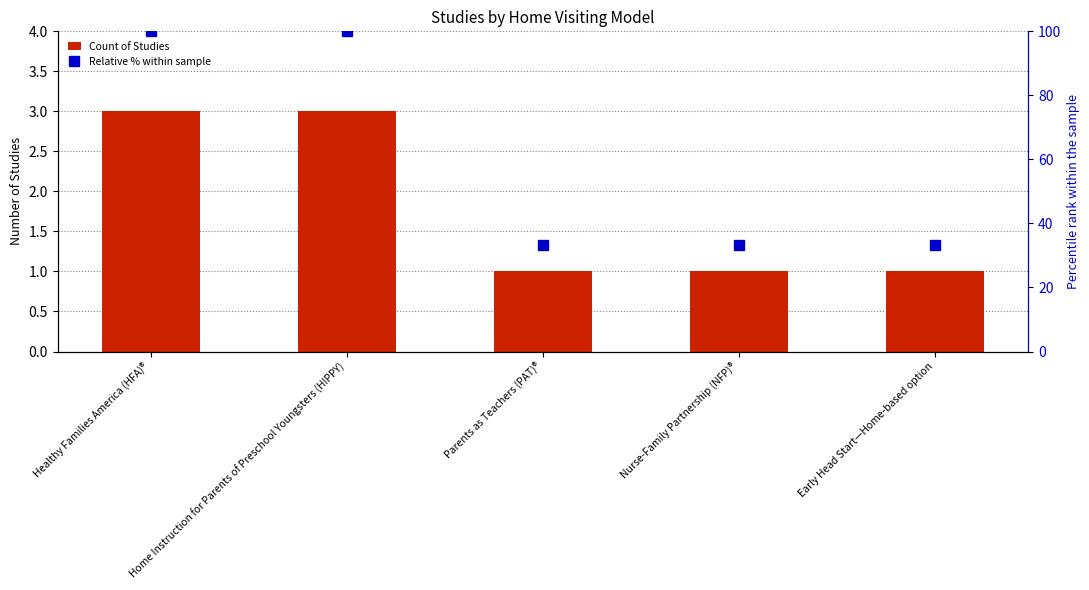

At Early Head Start—Home-based option, list the series in order from largest to smallest.

Relative % within sample, Count of Studies